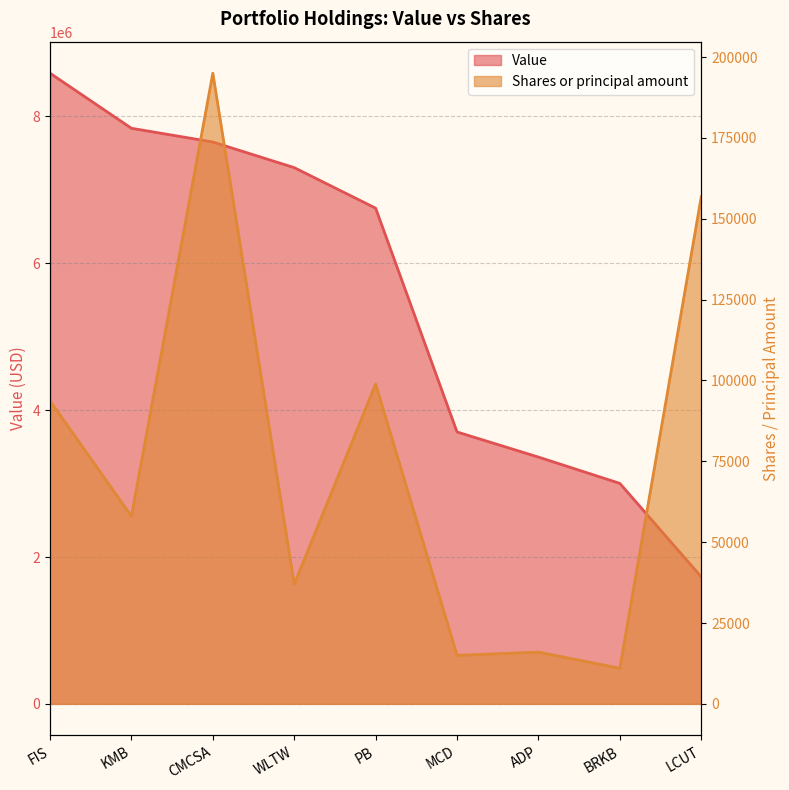

True or false: Value and Shares or principal amount cross at least once.

False